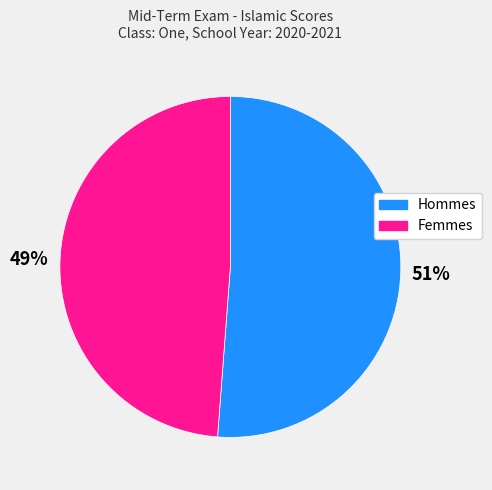

Does any single category account for the majority?

Yes